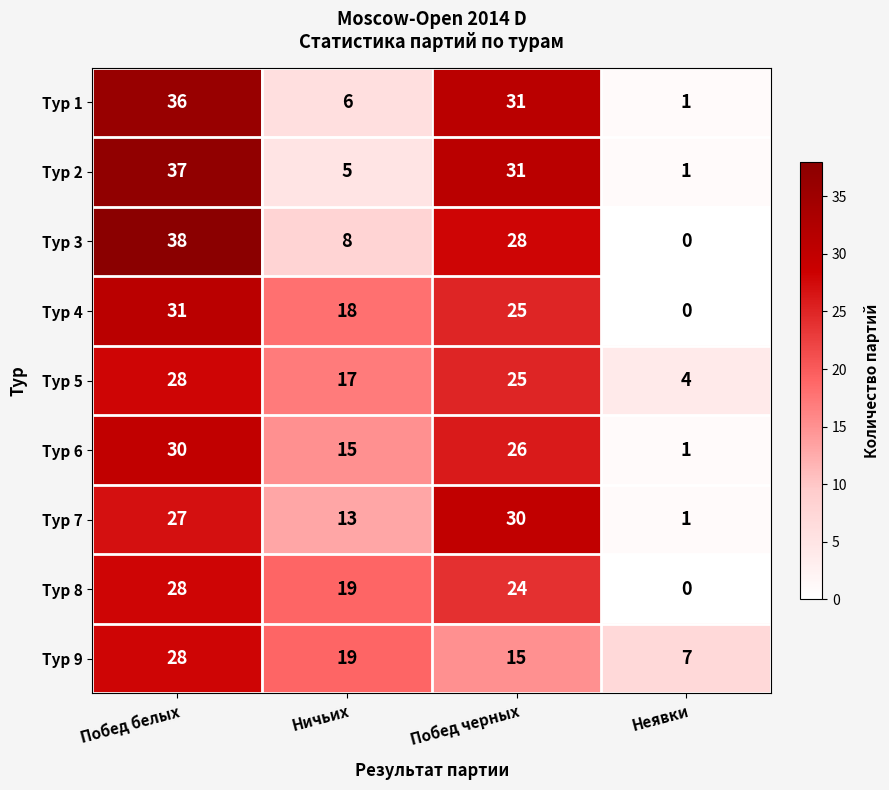

List the labels in order of Тур 4 value, largest first.

Побед белых, Побед черных, Ничьих, Неявки